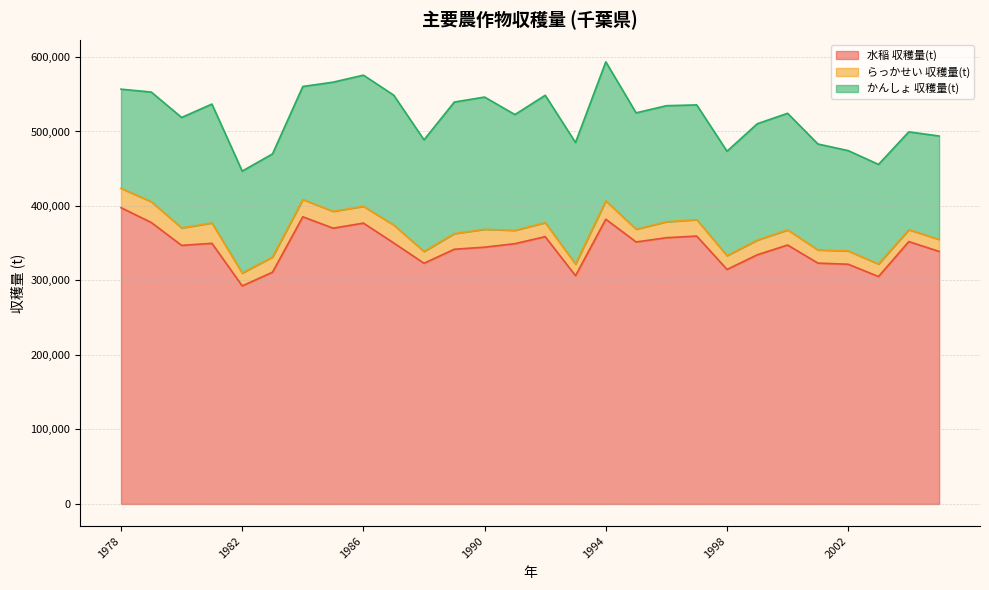

What is the difference between the maximum and second lowest values in the 水稲 収穫量(t) series?

92400